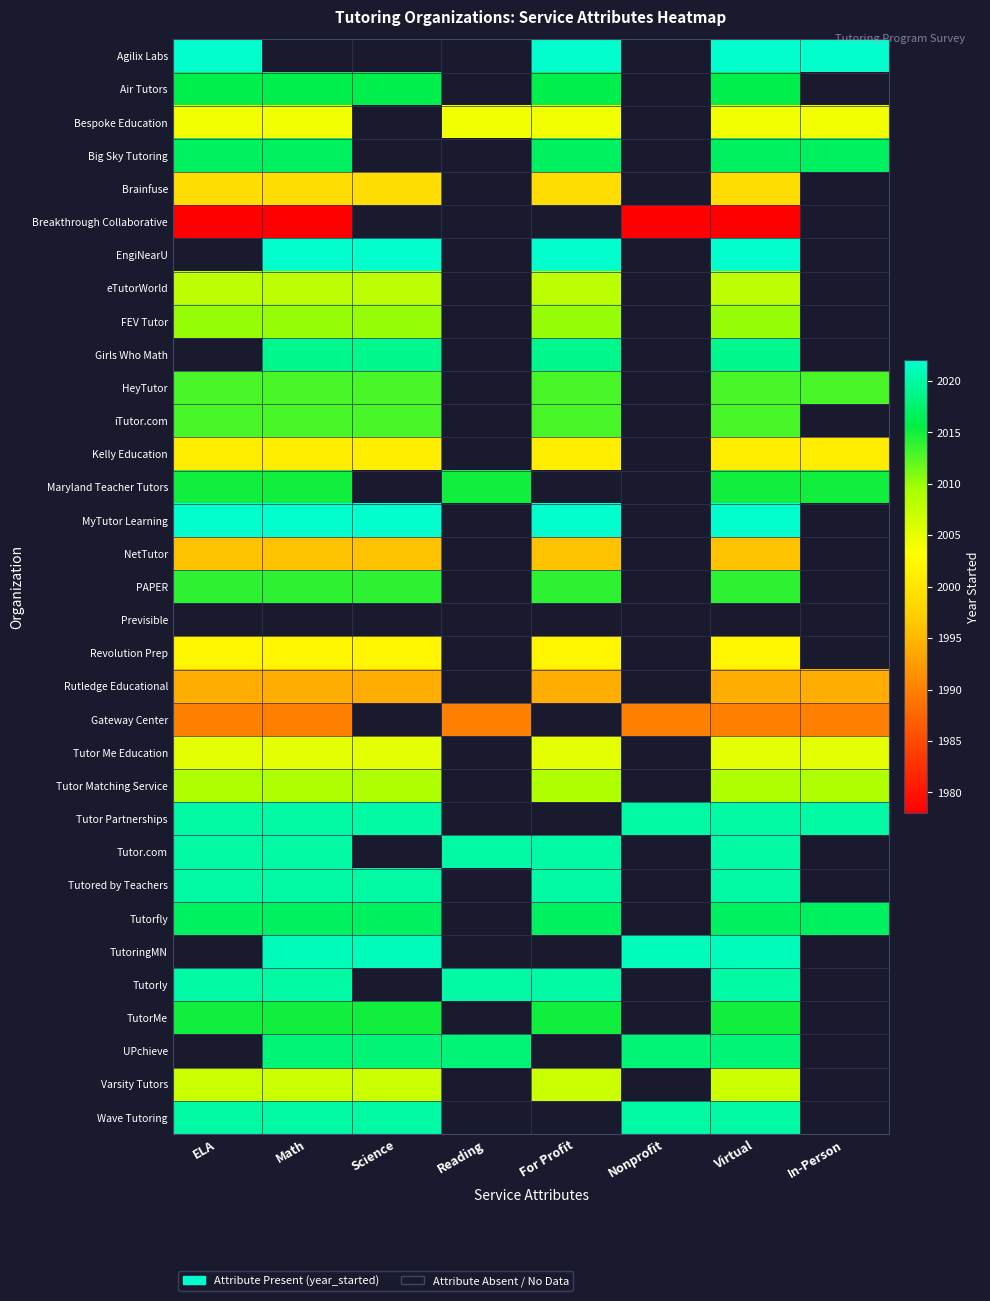

List the series in order of their peak value, highest first.

Agilix Labs, EngiNearU, Girls Who Math, MyTutor Learning, Previsible, Tutor Partnerships, Tutor.com, Tutored by Teachers, Big Sky Tutoring, Tutorfly, Air Tutors, Maryland Teacher Tutors, PAPER, HeyTutor, iTutor.com, FEV Tutor, Tutor Matching Service, Tutor Me Education, Revolution Prep, Rutledge Educational, TutoringMN, Tutorly, Wave Tutoring, TutorMe, eTutorWorld, Bespoke Education, Kelly Education, Brainfuse, NetTutor, Gateway Center, Breakthrough Collaborative, UPchieve, Varsity Tutors